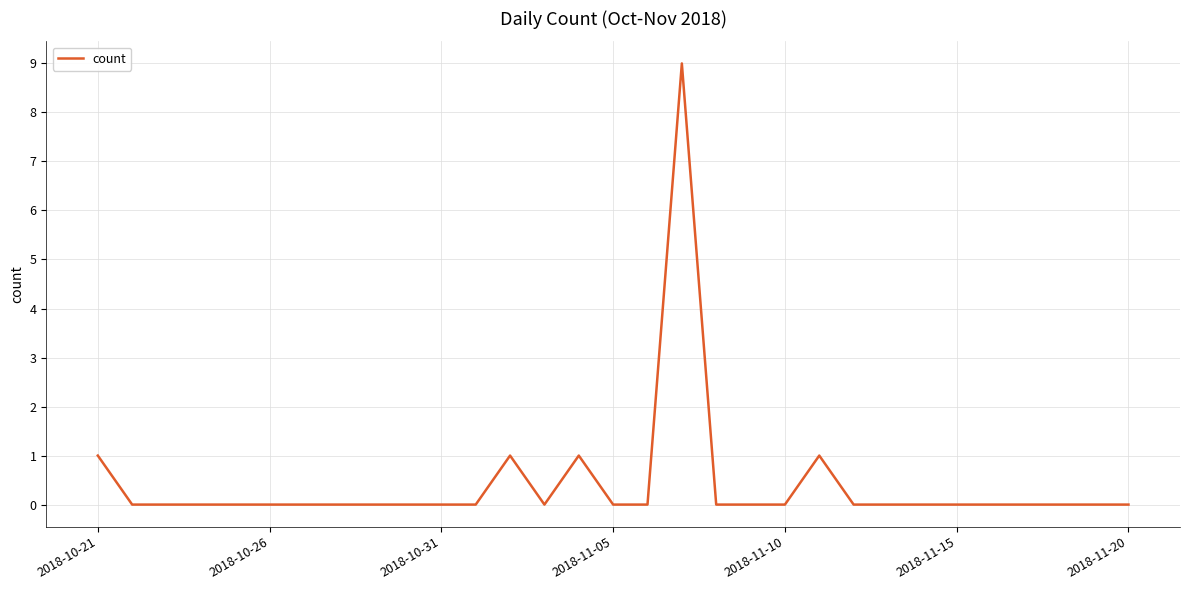

How many lines are shown in the chart?

1